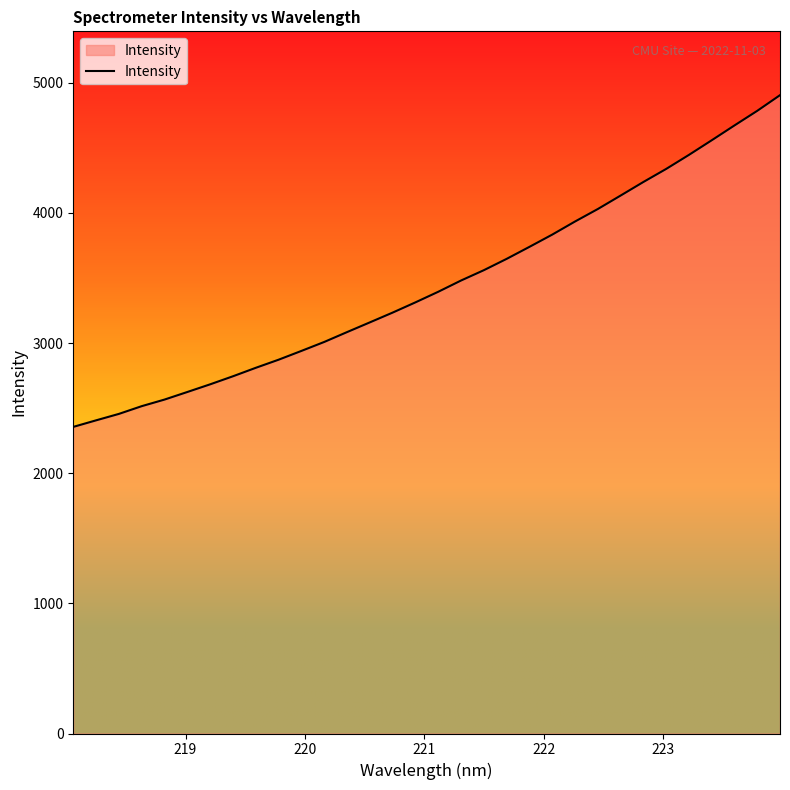

What is the difference between the maximum and minimum values?

2548.8